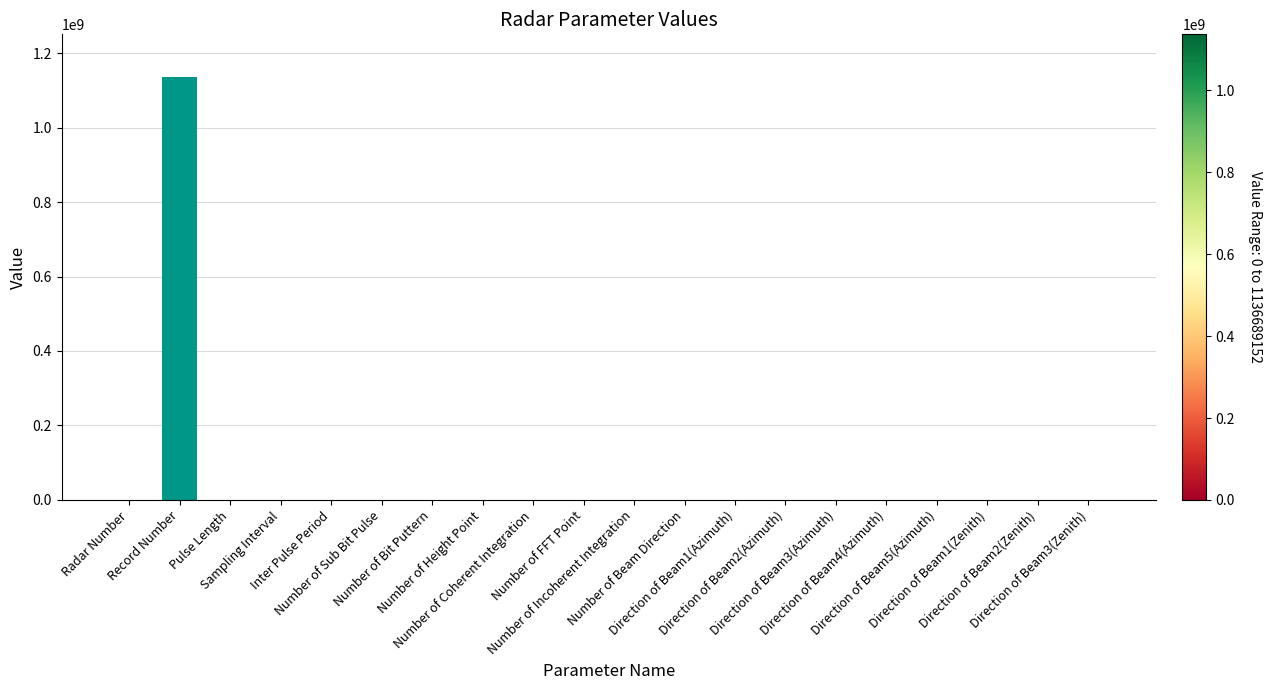

What is the sum of all values?

1136771333